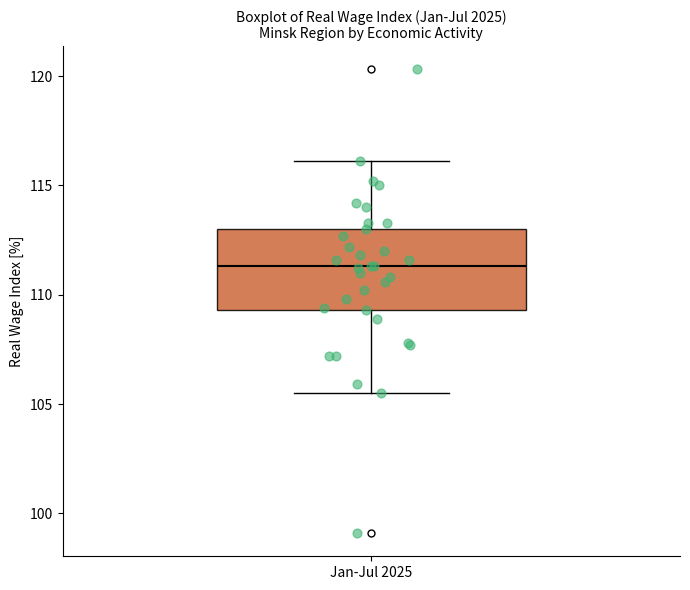

Where does the median line of the box for Jan-Jul 2025 sit on the y-axis? The values are not printed on the chart, so give them approximately, as read against the axis.

111.5